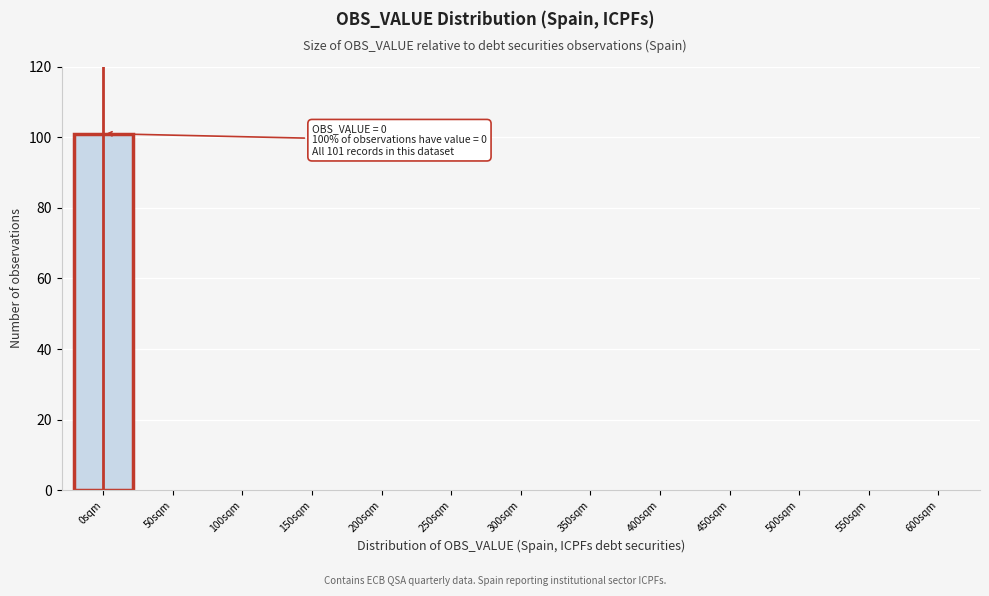

Reading left to right, transcribe all the data shown in this chart.

0sqm=101	50sqm=0	100sqm=0	150sqm=0	200sqm=0	250sqm=0	300sqm=0	350sqm=0	400sqm=0	450sqm=0	500sqm=0	550sqm=0	600sqm=0